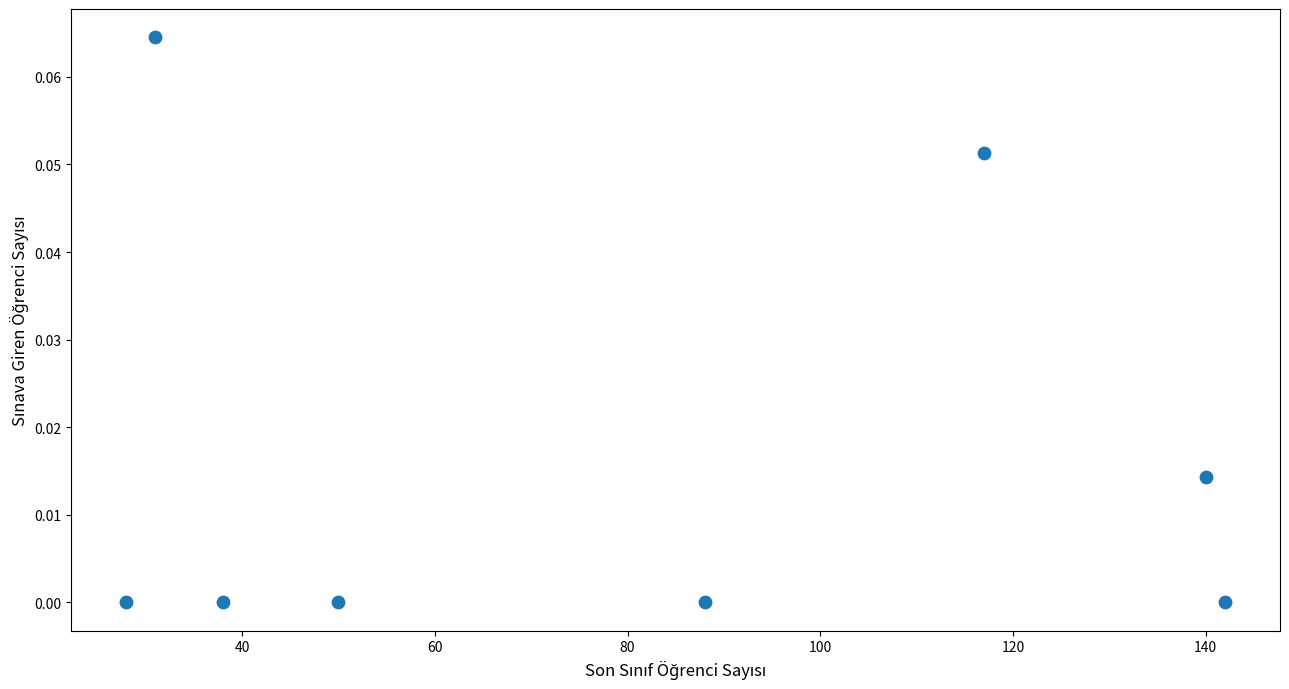

What is the range of X values (max minus min)?

114.0